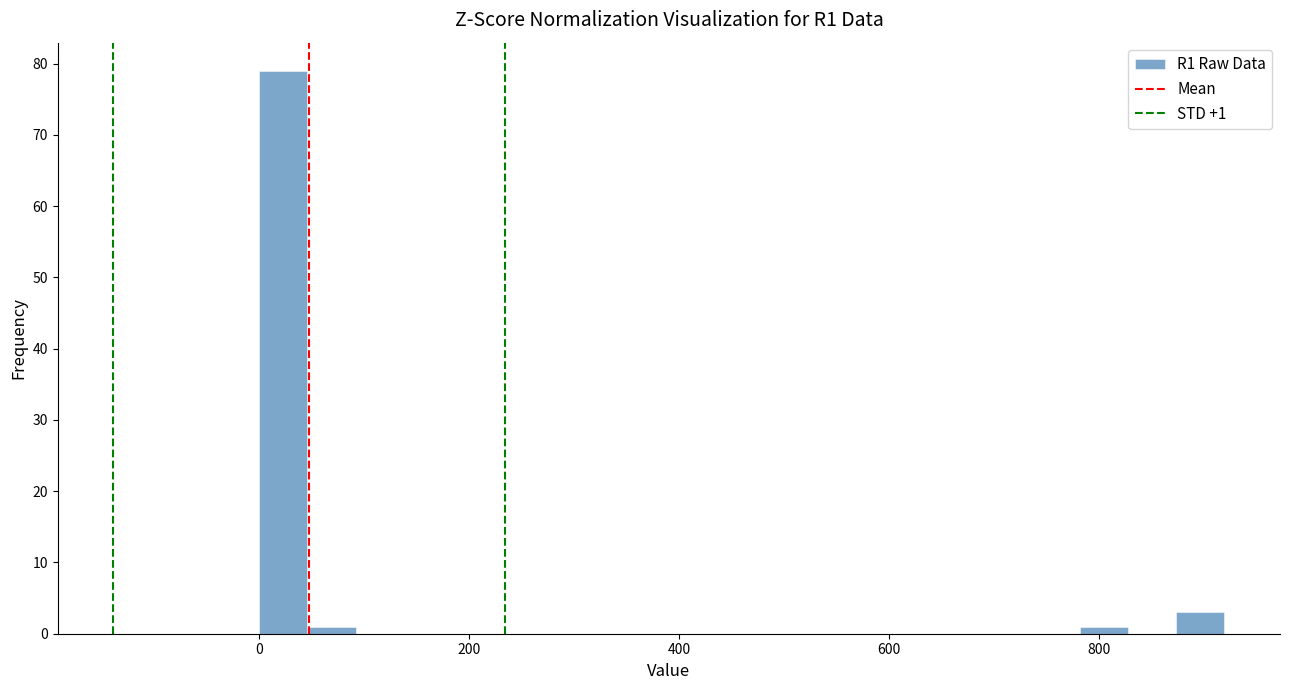

Read against the x-axis, roughly where is the centre of the tallest bar?

20